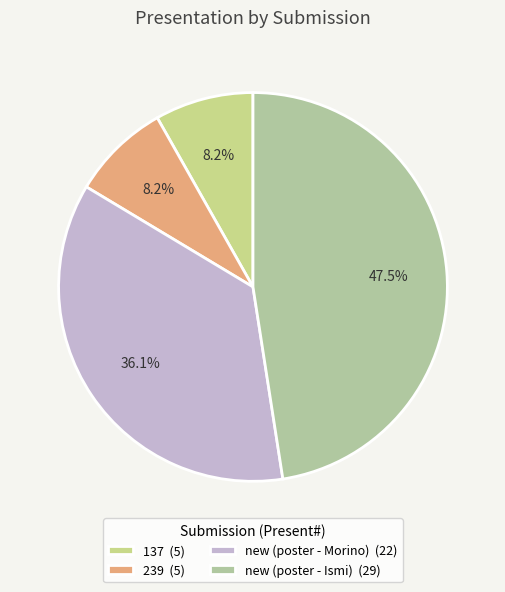

Which slice is the smallest?

137